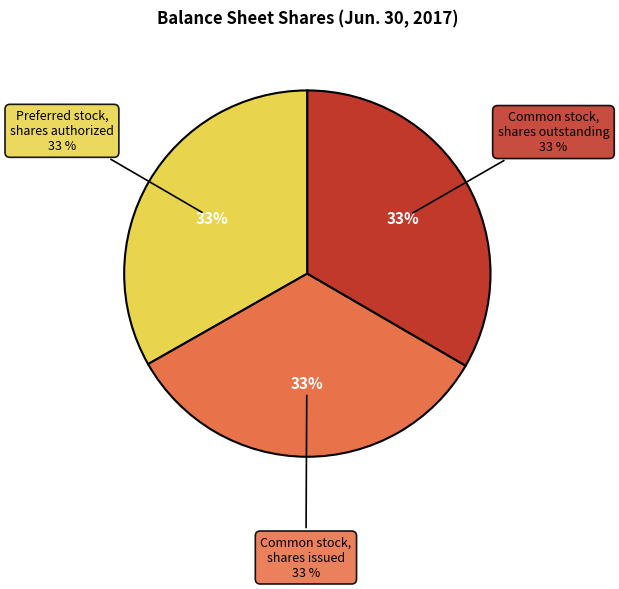

Rank the categories by value from lowest to highest.

Preferred stock,
shares authorized, Common stock,
shares issued, Common stock,
shares outstanding